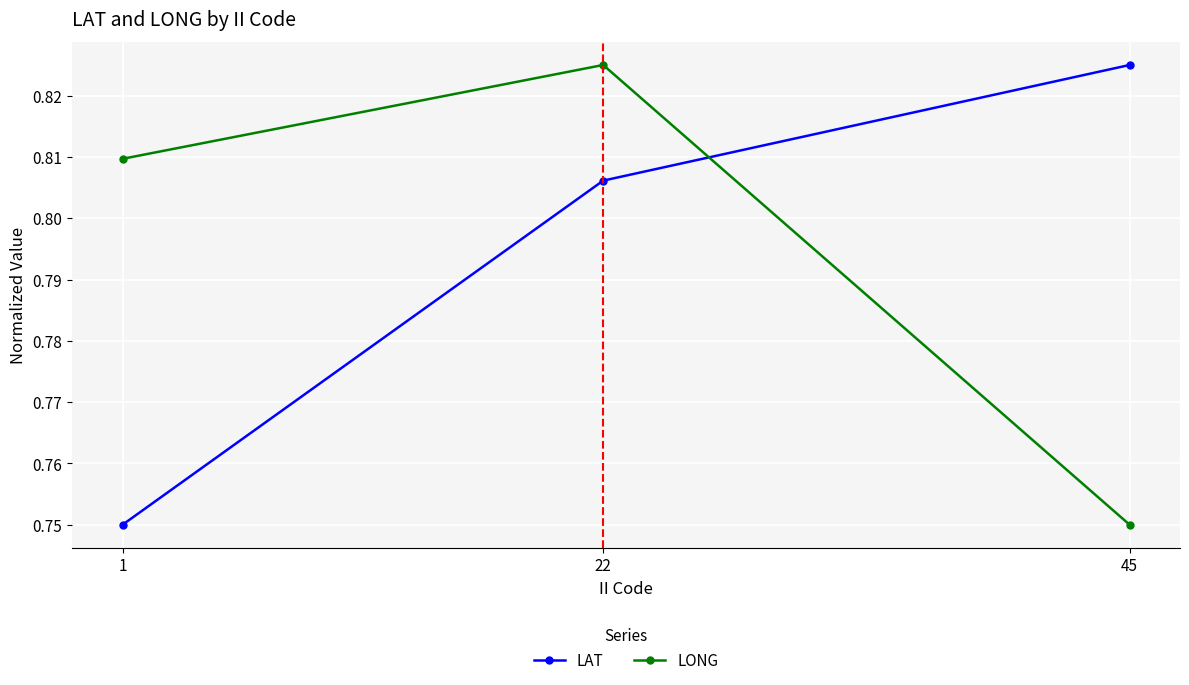

Which series has the largest total across all categories?

LONG